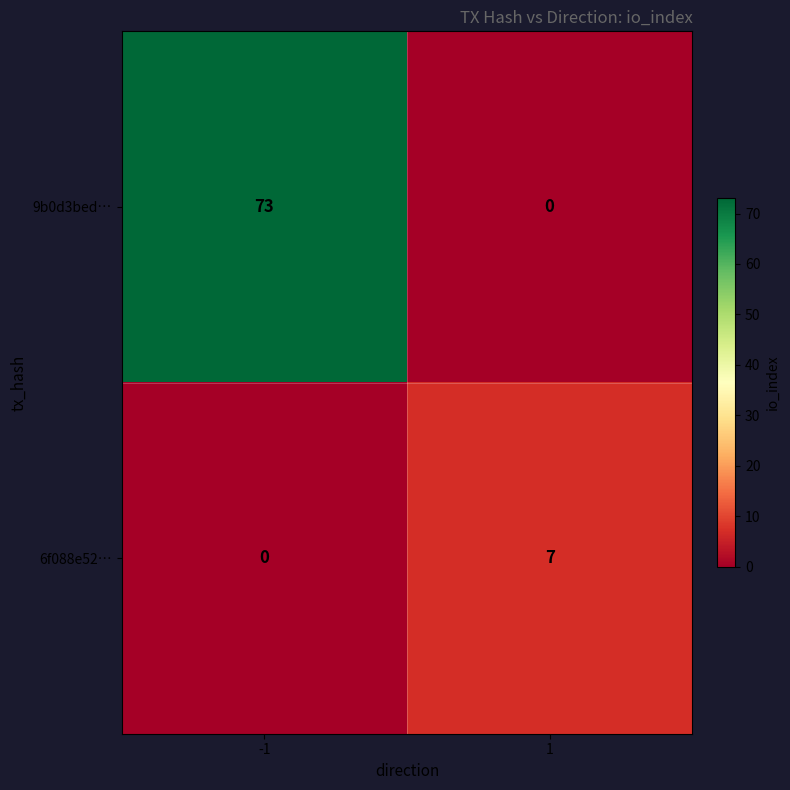

How many categories are shown in the chart?

2